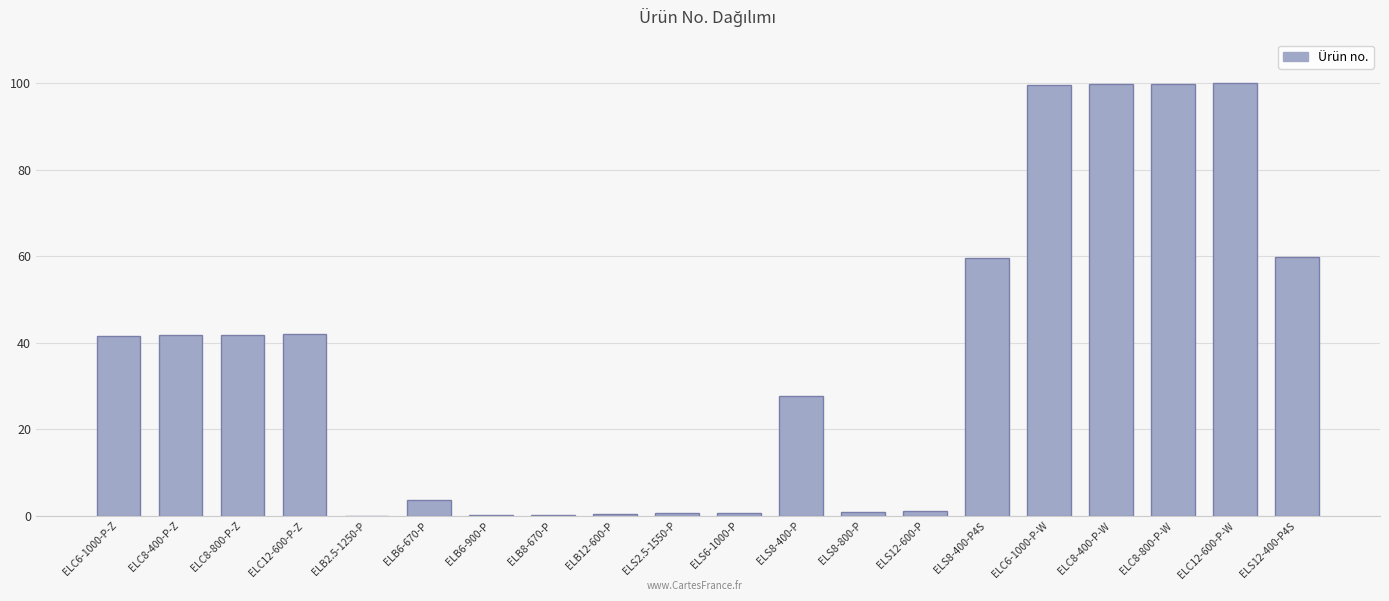

What value does the data have at ELB6-900-P?

0.1